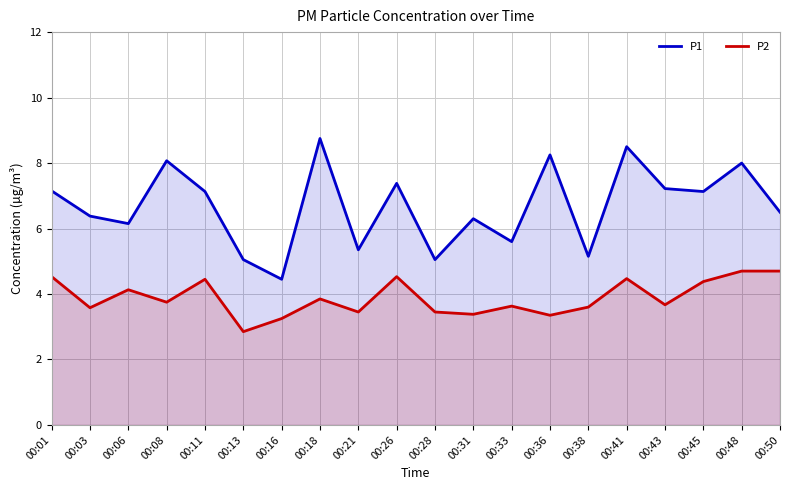

At which category does the chart reach its peak across all series?

00:18